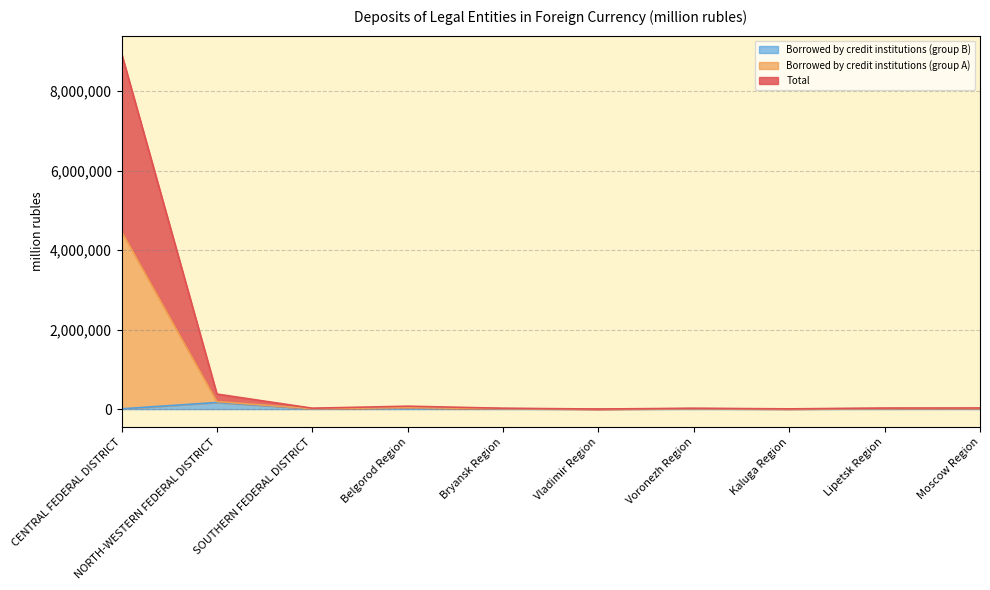

The Borrowed by credit institutions (group A) series shows 3478 at Kaluga Region. True or false?

True